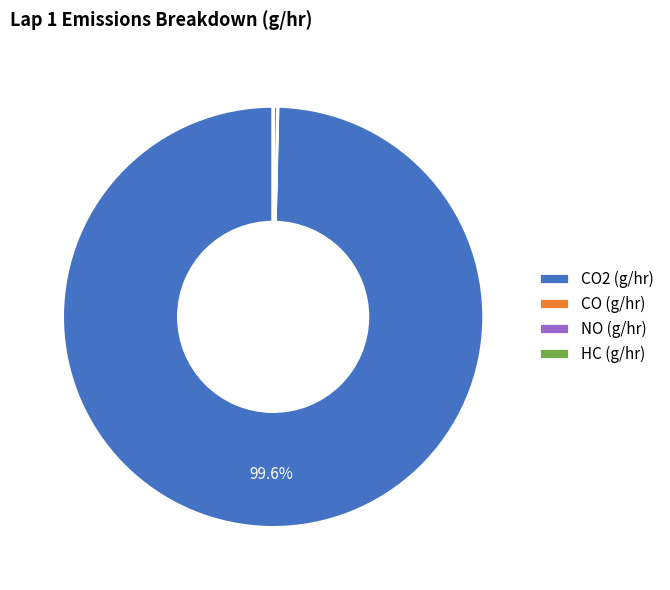

What is the largest slice in the pie chart?

CO2 (g/hr)